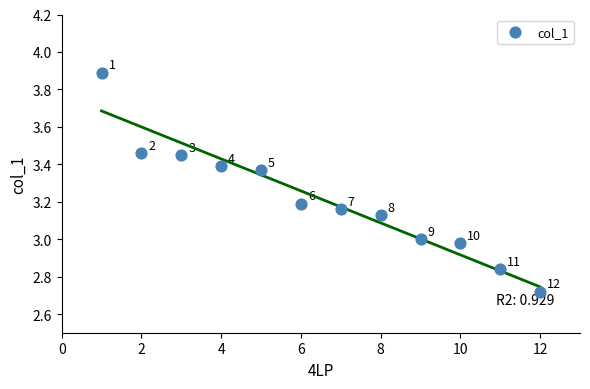

What is the range of X values (max minus min)?

11.0